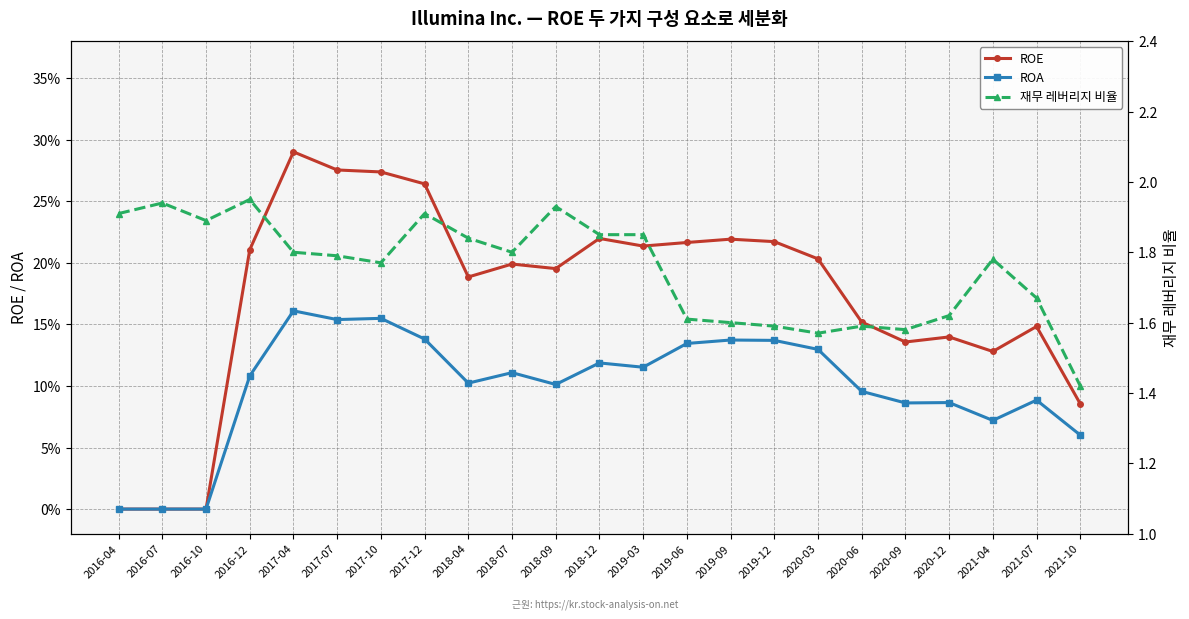

How many data points in ROA are above 0?

20